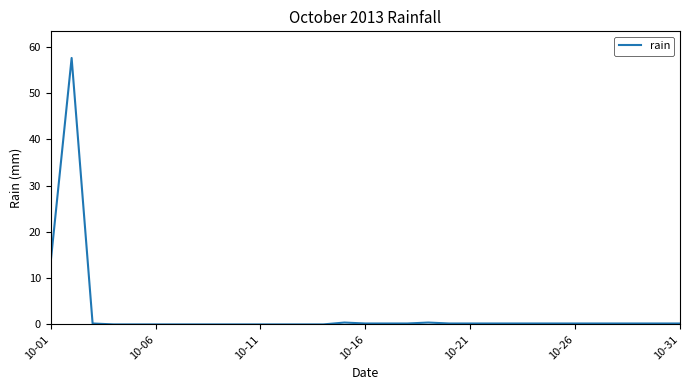

What is the greatest value displayed?

57.6